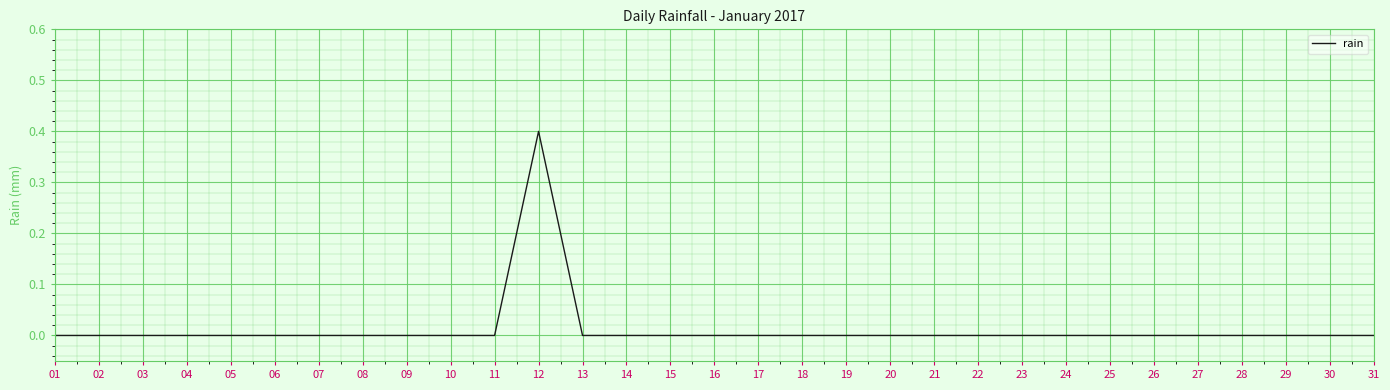

Which label corresponds to the largest value in the chart?

12